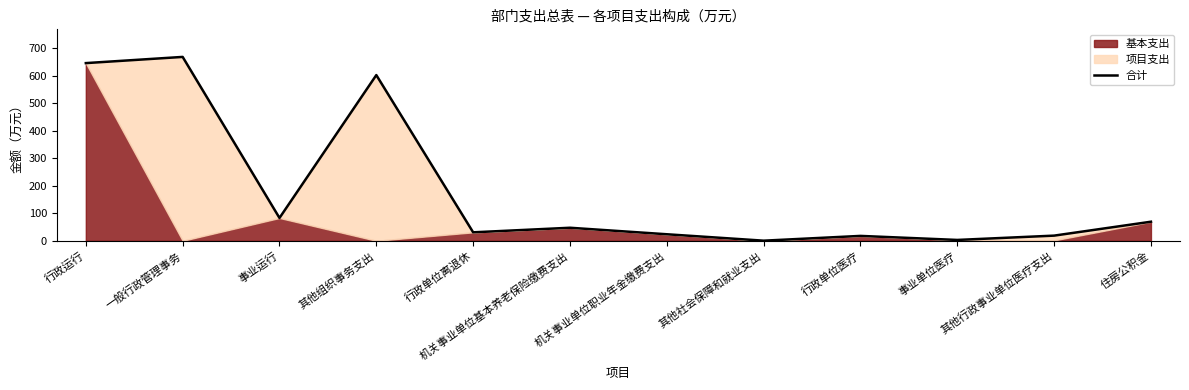

Which category has the highest value across all series?

一般行政管理事务